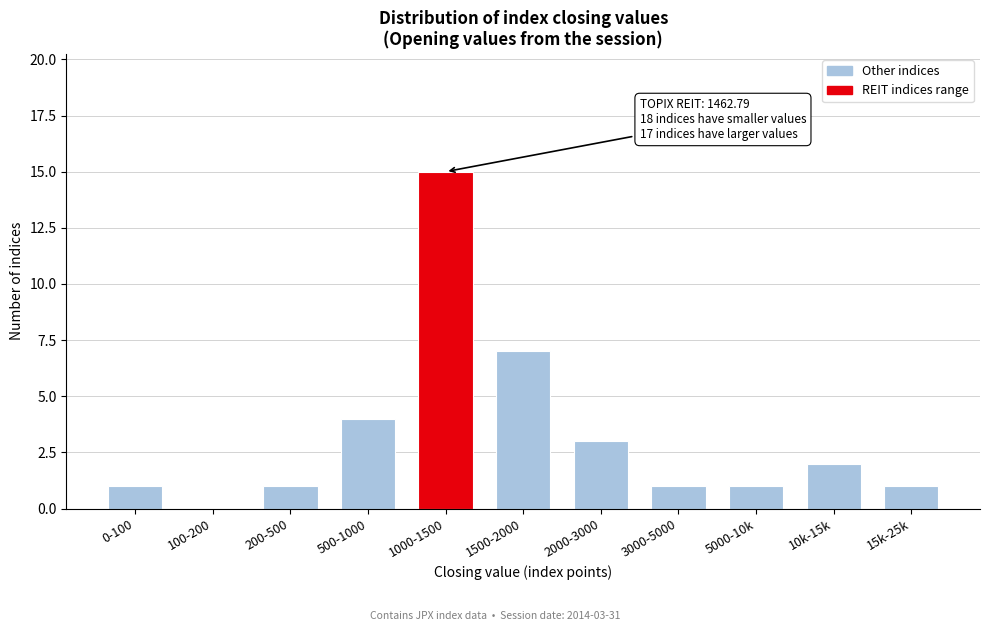

Reading left to right, transcribe all the data shown in this chart.

0-100=1	100-200=0	200-500=1	500-1000=4	1000-1500=15	1500-2000=7	2000-3000=3	3000-5000=1	5000-10k=1	10k-15k=2	15k-25k=1